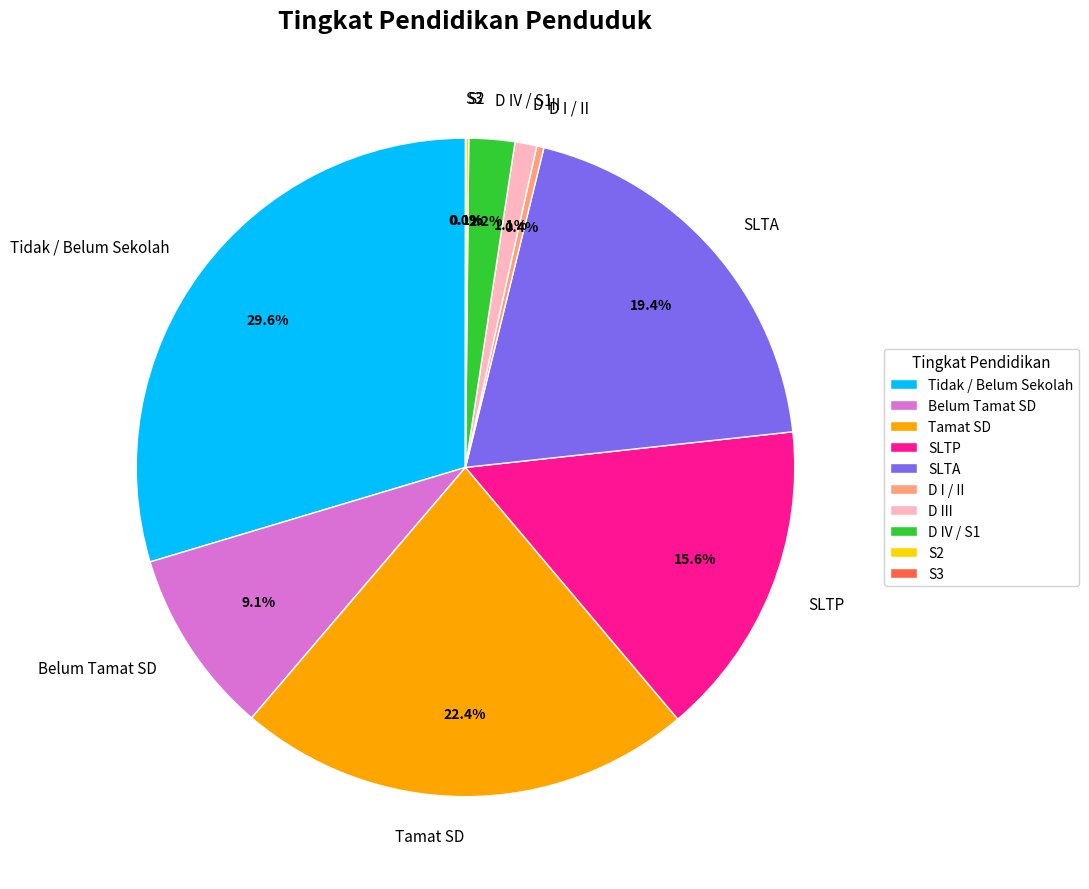

Which slice is the largest?

Tidak / Belum Sekolah